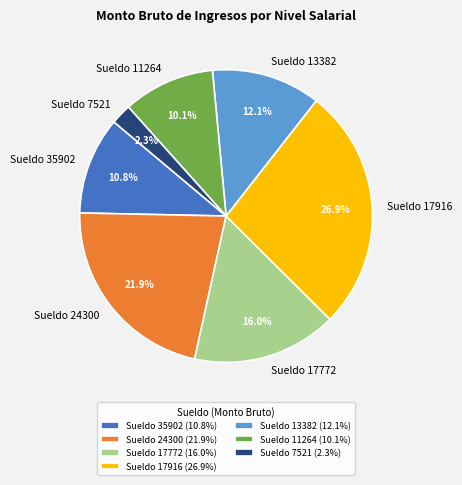

How many segments does this pie chart have?

7